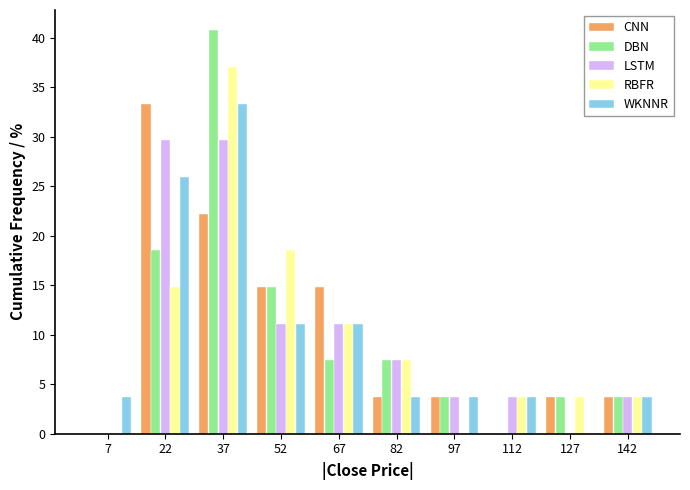

In the RBFR series, which range on the x-axis has the tallest bar?

30 to 45